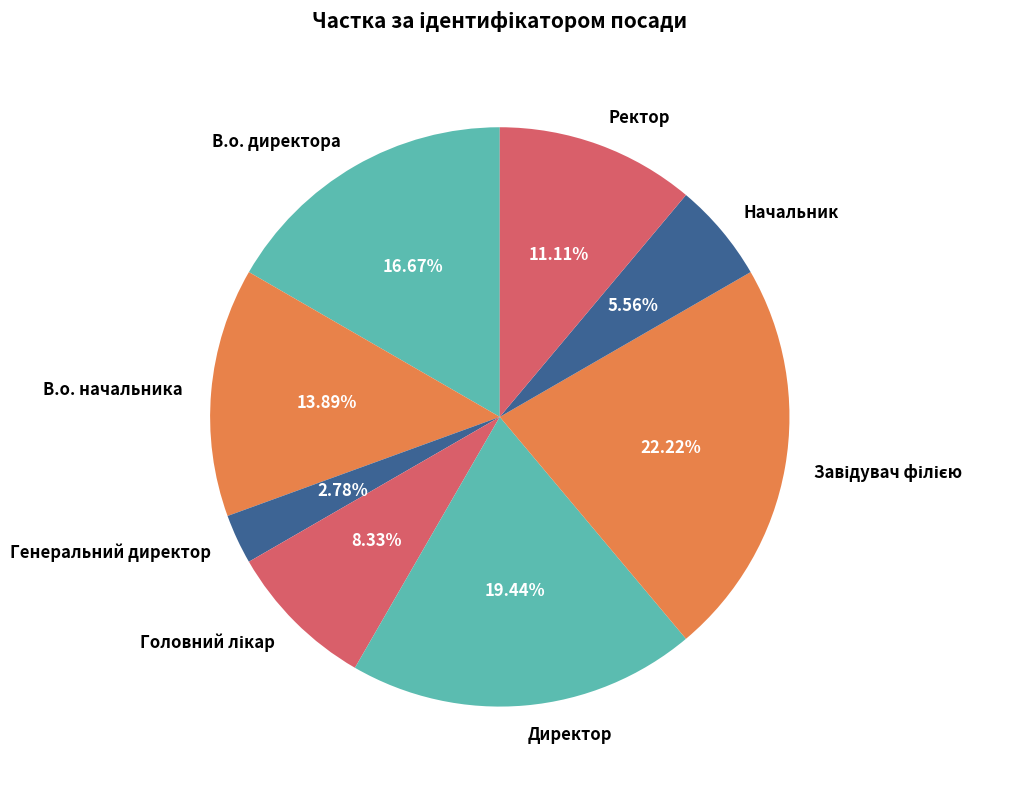

Between Генеральний директор and Директор, which is larger?

Директор